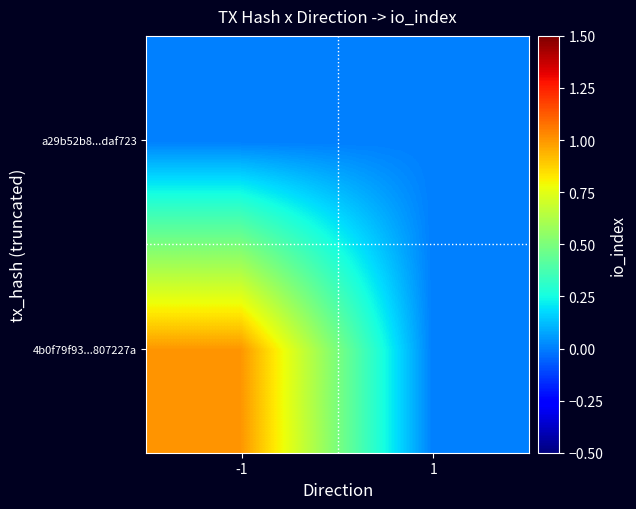

At which category is the sum across all series the highest?

-1